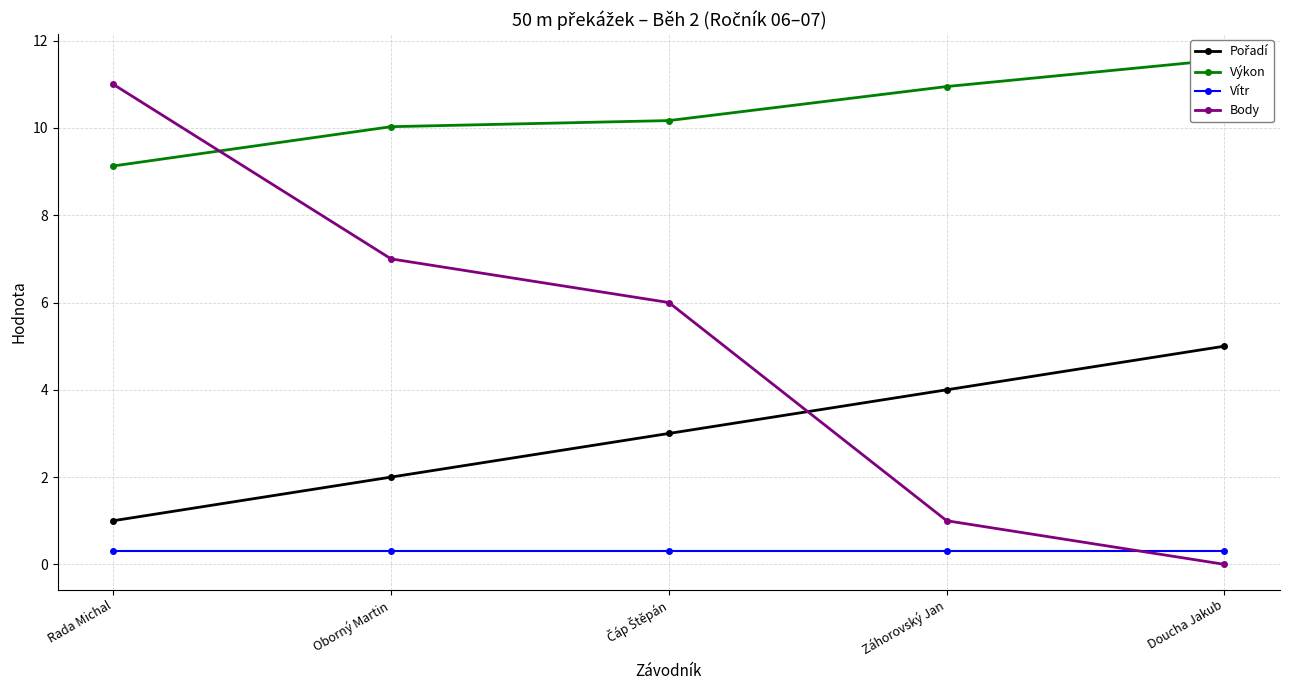

How many values in the Body series are below 6?

2